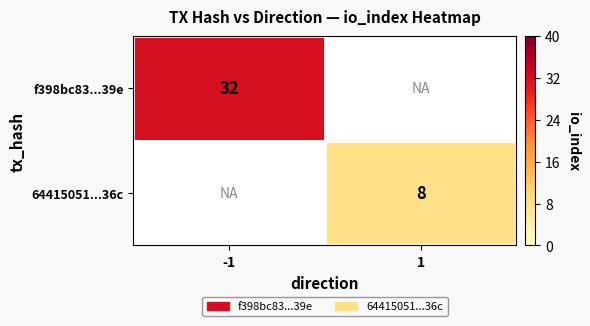

The value of f398bc83...39e at -1 is 32. True or false?

True